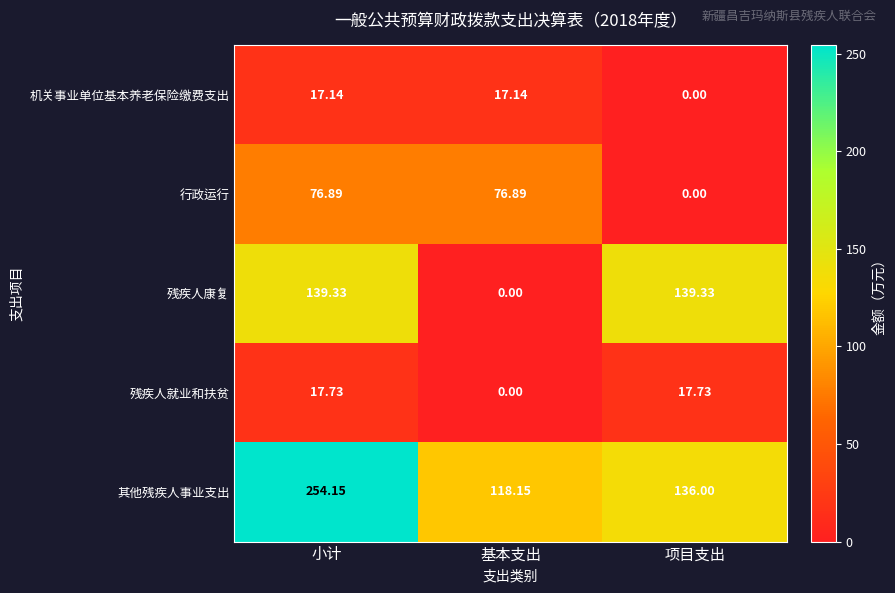

Where does the 其他残疾人事业支出 series first go above 136?

小计